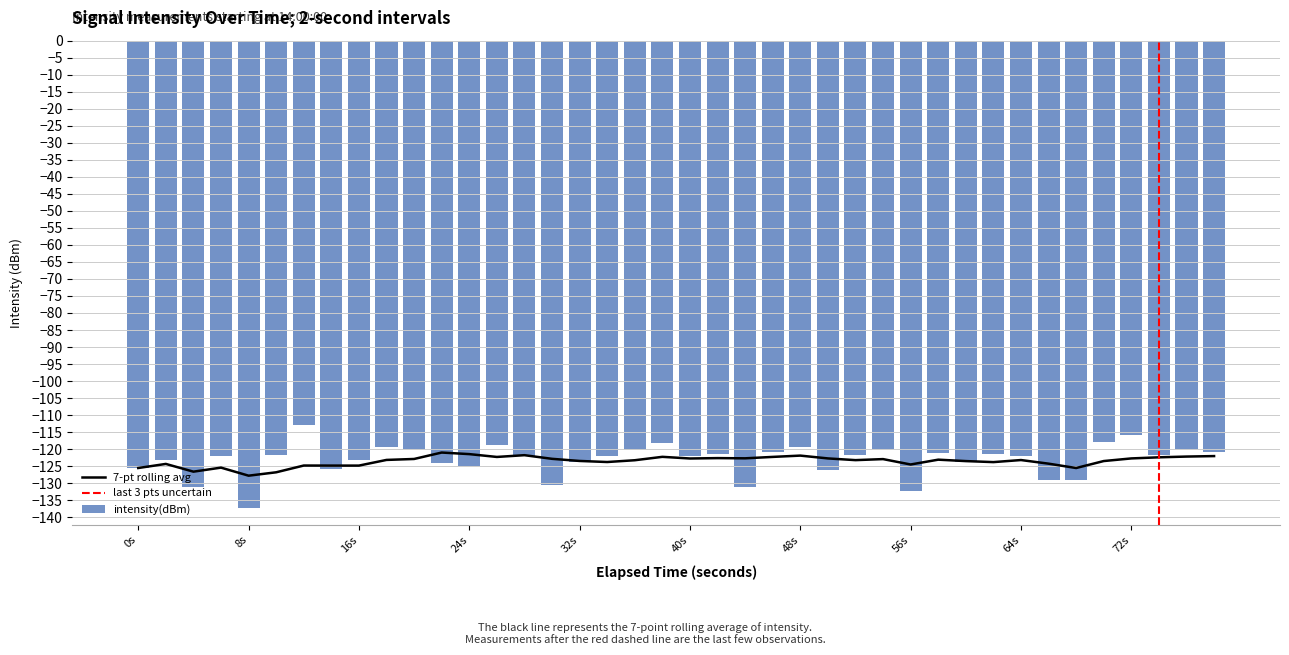

What is the greatest value displayed?

-112.9